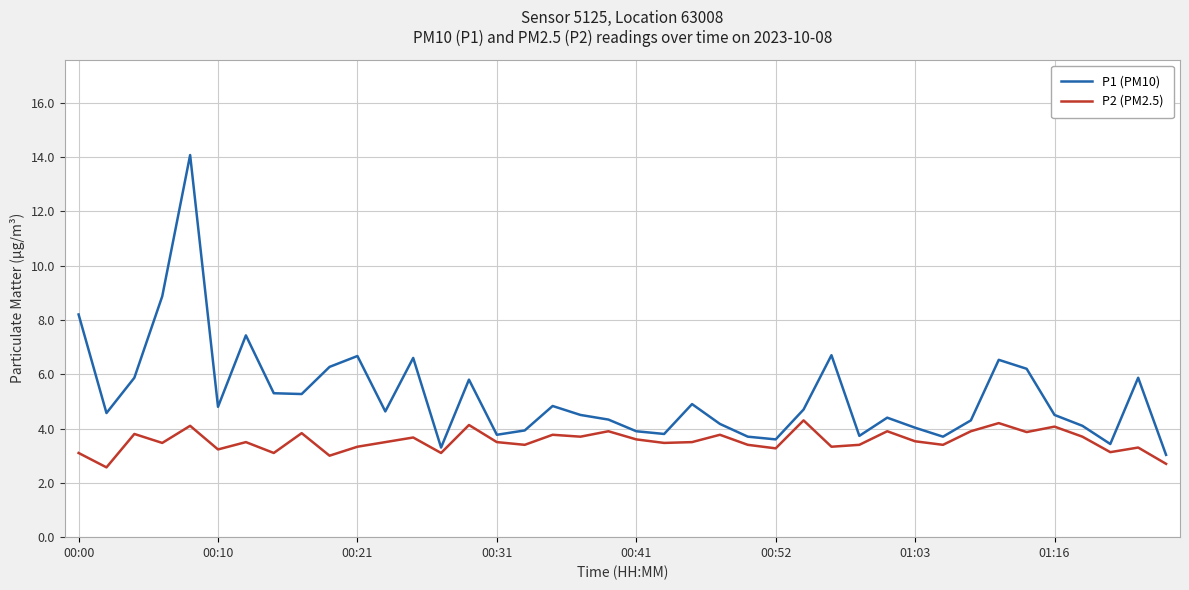

What is the minimum value for P2 (PM2.5)?

2.6